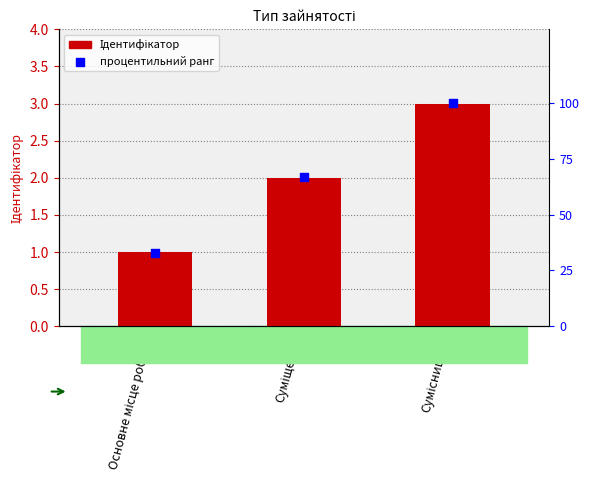

What are all the series names shown in the legend?

Ідентифікатор, процентильний ранг